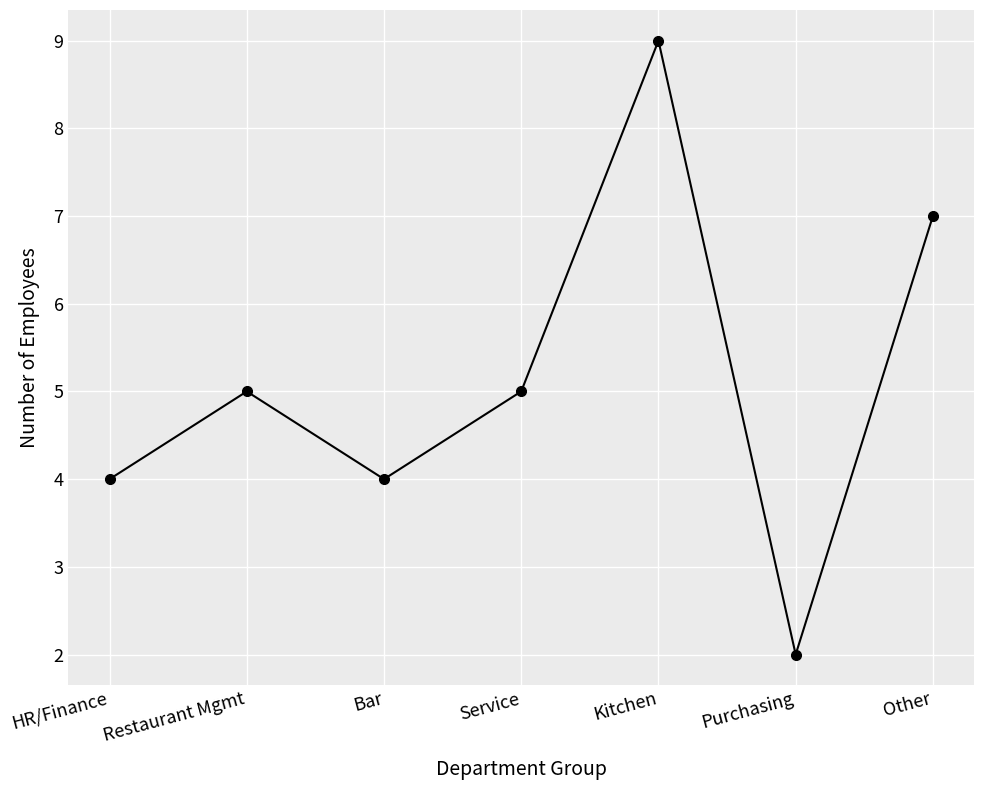

Reading left to right, extract all data points from this chart.

HR/Finance=4	Restaurant Mgmt=5	Bar=4	Service=5	Kitchen=9	Purchasing=2	Other=7